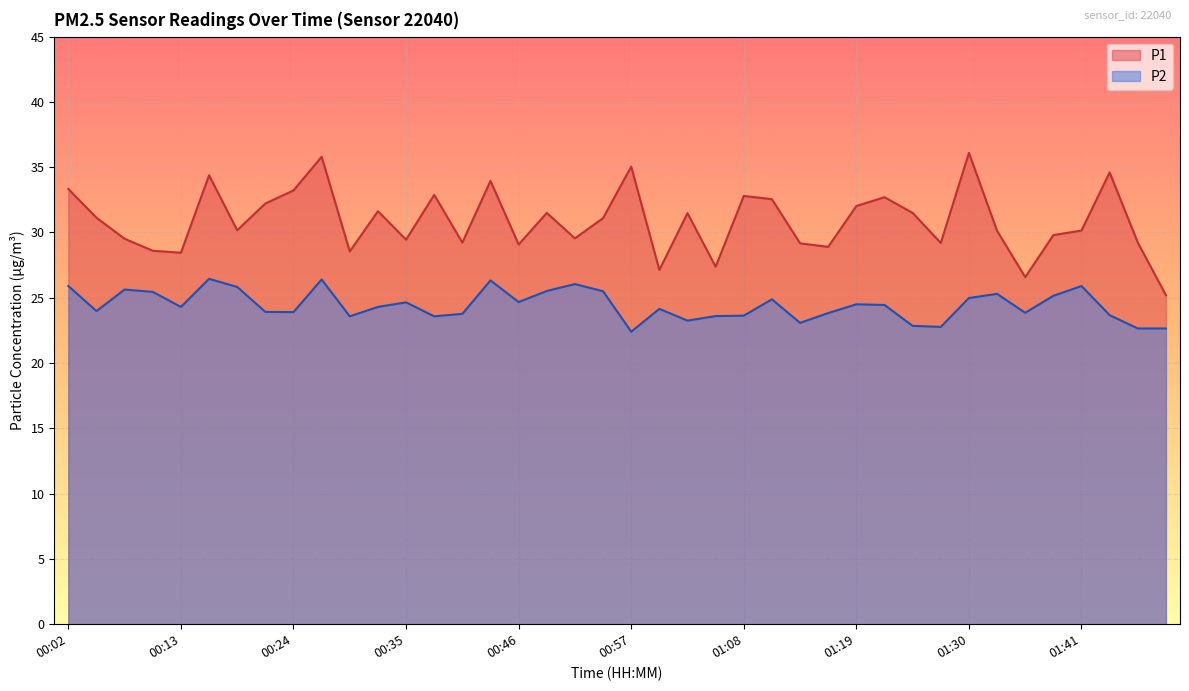

Which category has the lowest value in the P2 series?

00:57